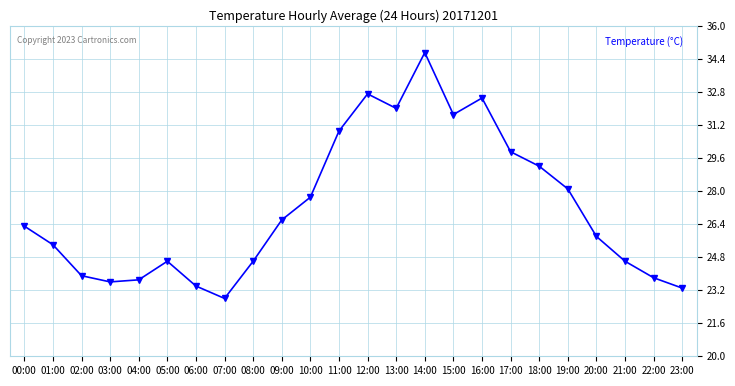

What is the change in value from 02:00 to 13:00?

+8.1